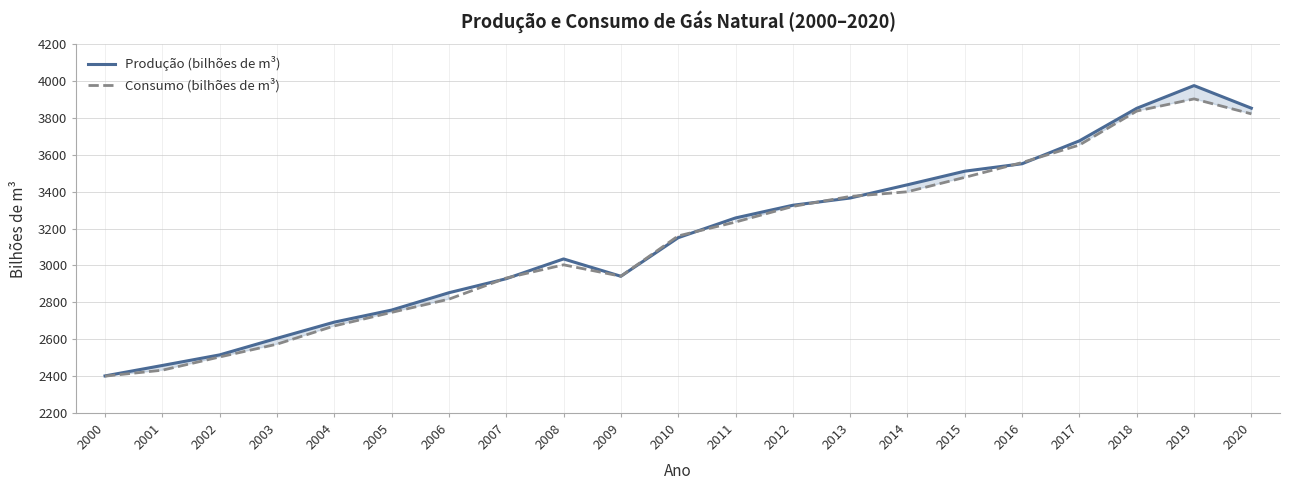

What is the sum of the Produção (bilhões de m³) values at 2011 and 2016?

6810.0